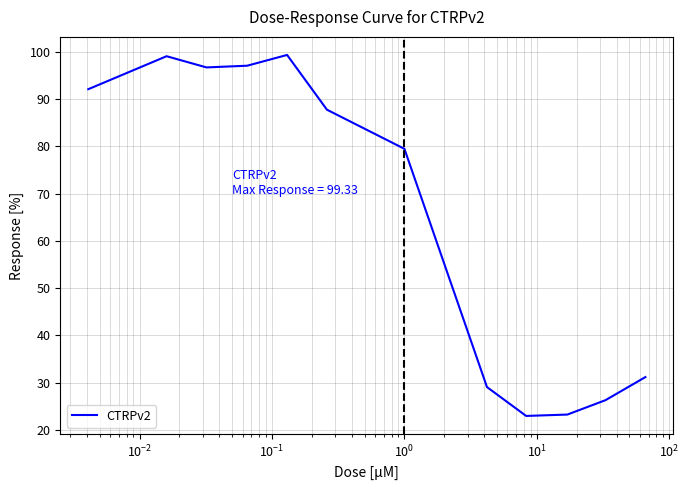

What is the minimum value shown in the chart?

22.9